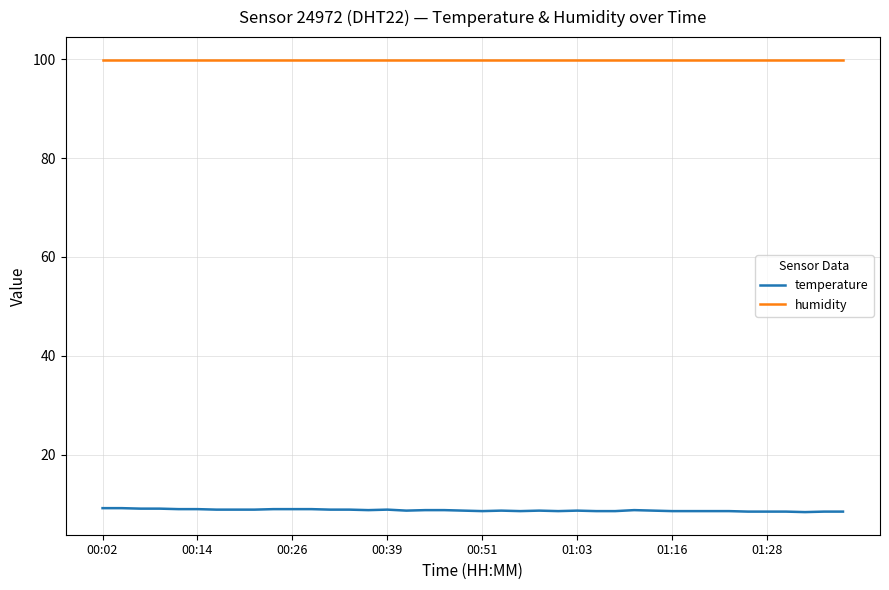

What is the minimum value shown in the chart?

8.4